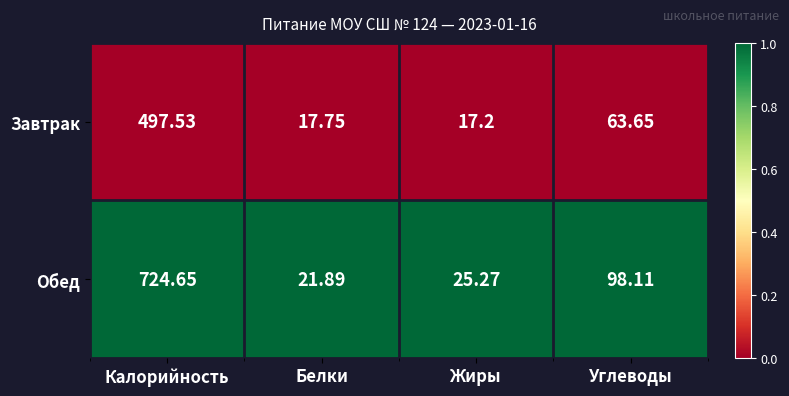

Which series has the widest spread of values?

Обед